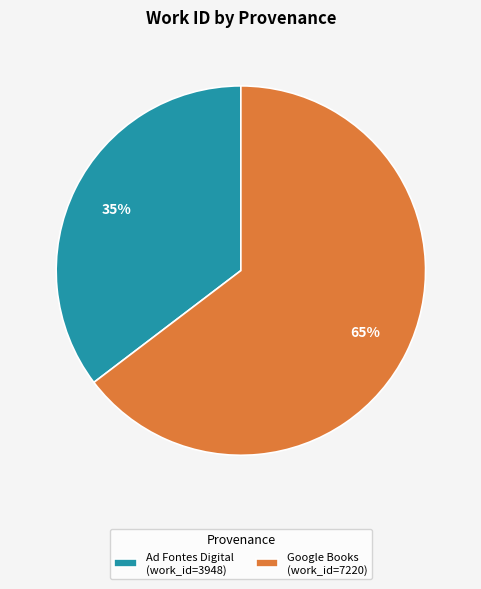

Is there a majority slice in this chart?

Yes